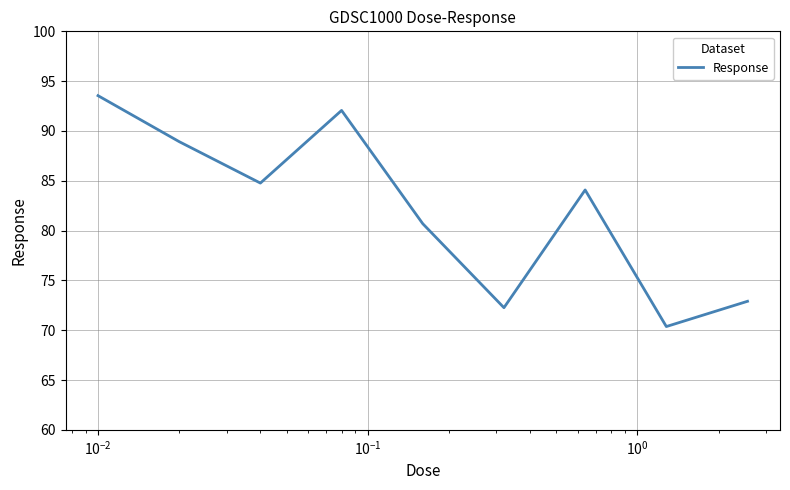

What is the greatest value displayed?

93.5